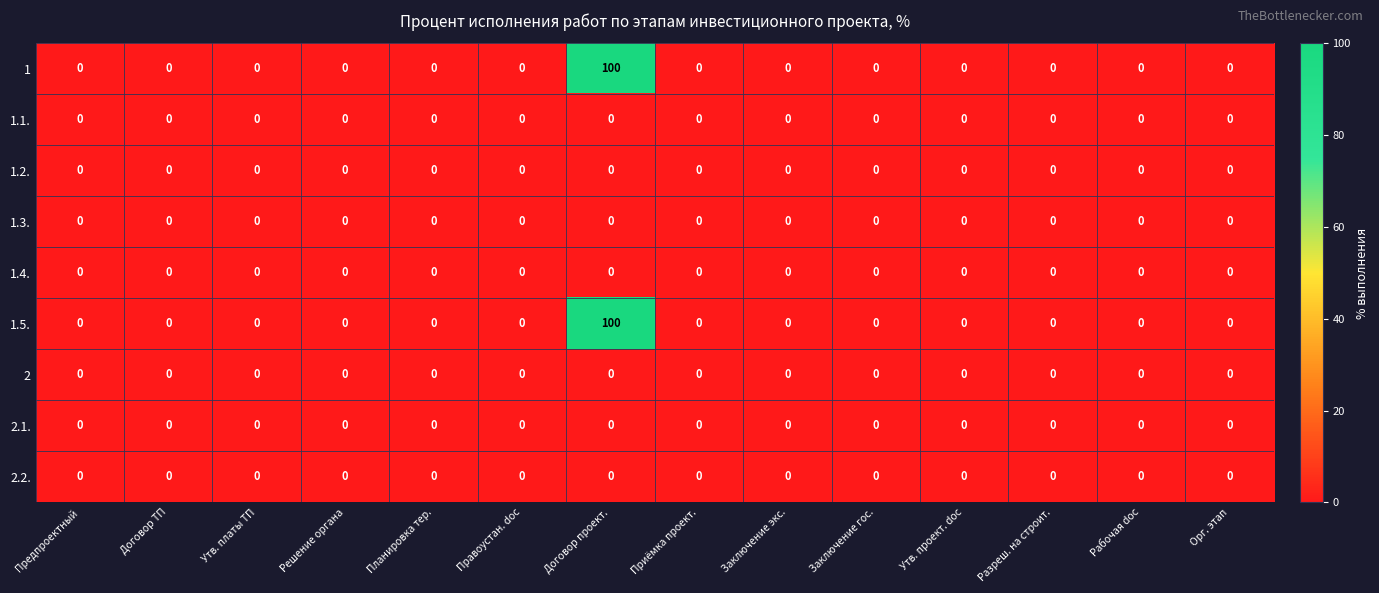

Which category has the highest value across all series?

Договор проект.